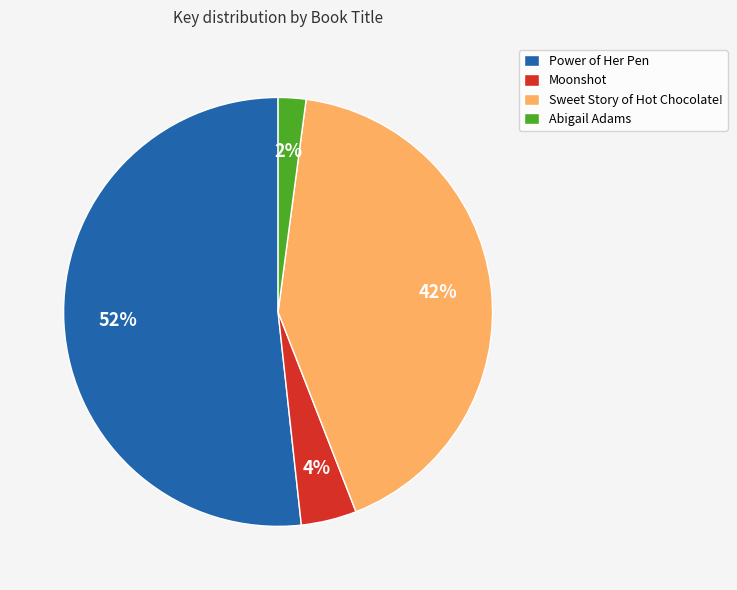

To the nearest percent, what percentage of the pie is Abigail Adams?

2%